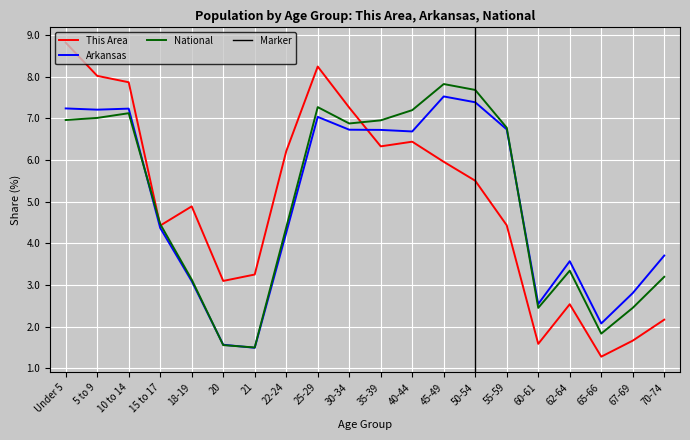

What is the average value of the Arkansas series?

5.0